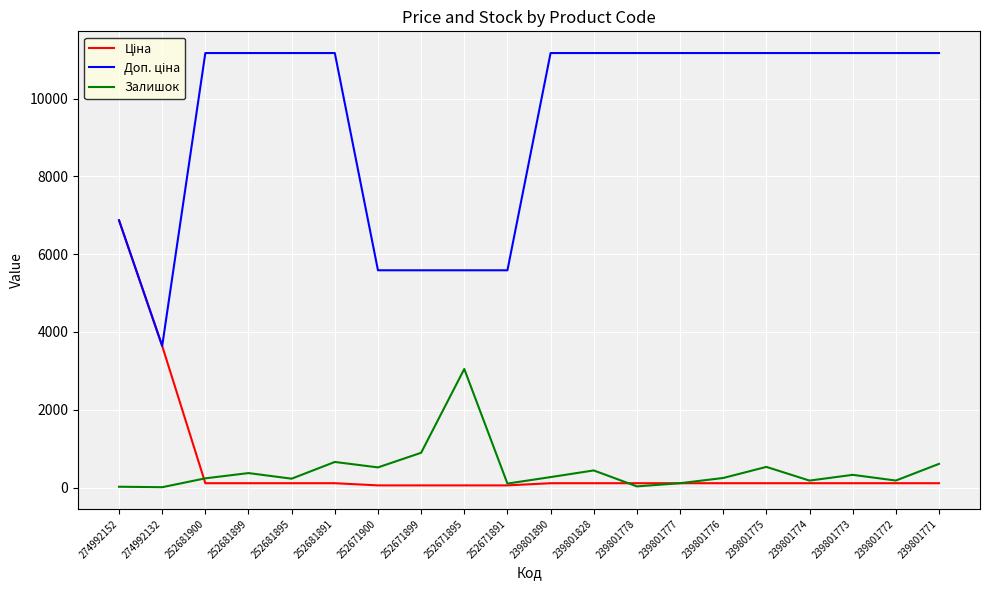

At which category is the sum across all series the highest?

274992152